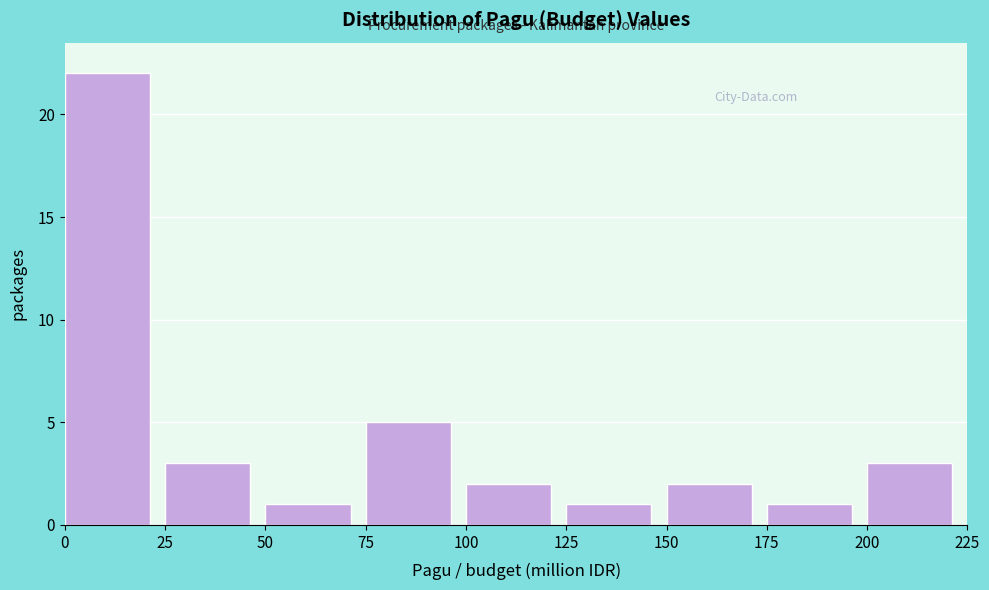

Reading left to right, what are all the values shown in this chart?

0=22	25=3	50=1	75=5	100=2	125=1	150=2	175=1	200=3